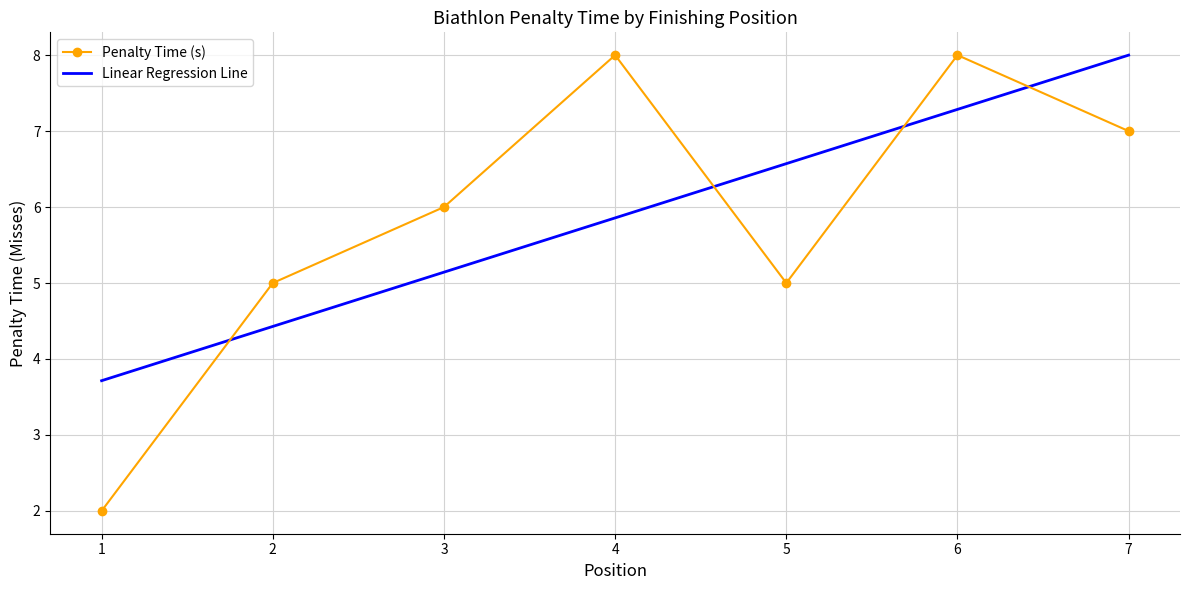

Which label corresponds to the smallest value in the chart?

1